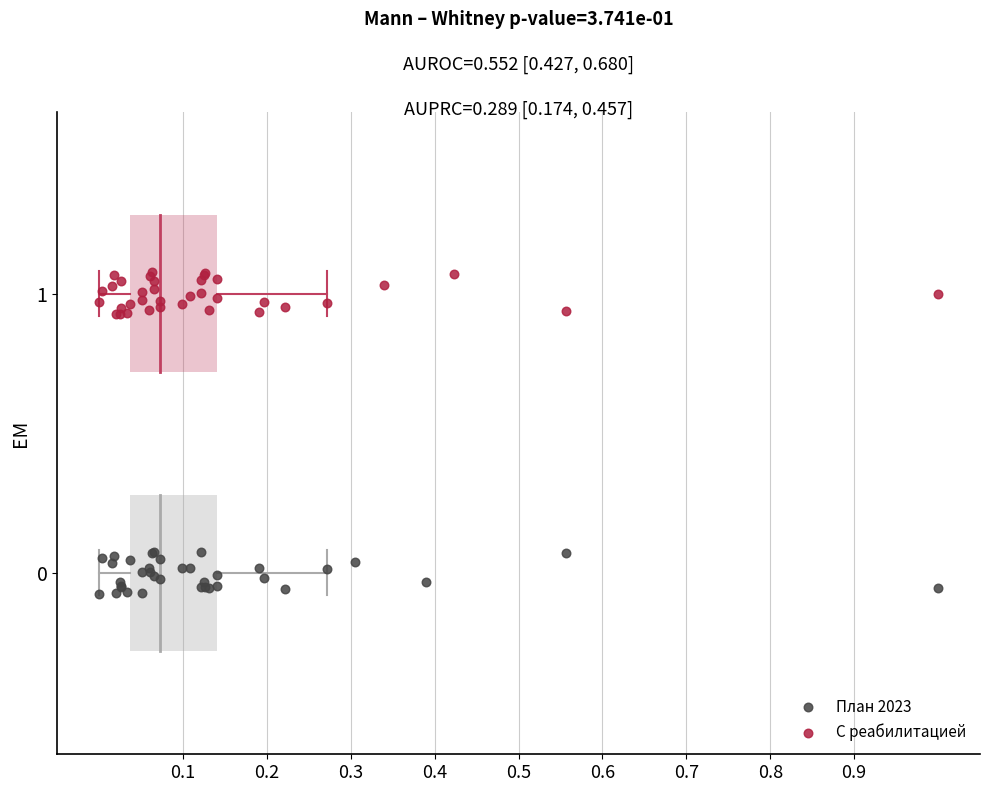

Which series contains the highest Y value?

С реабилитацией